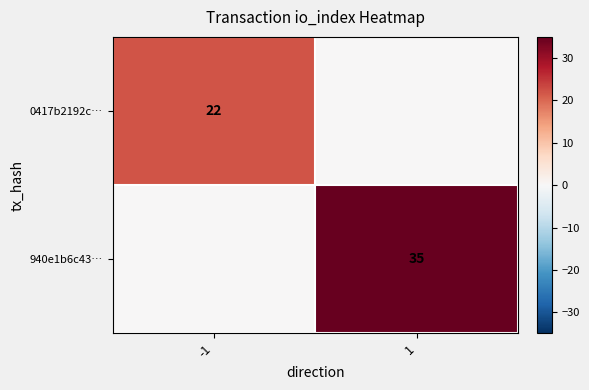

The 940e1b6c43… series shows 35 at 1. True or false?

True